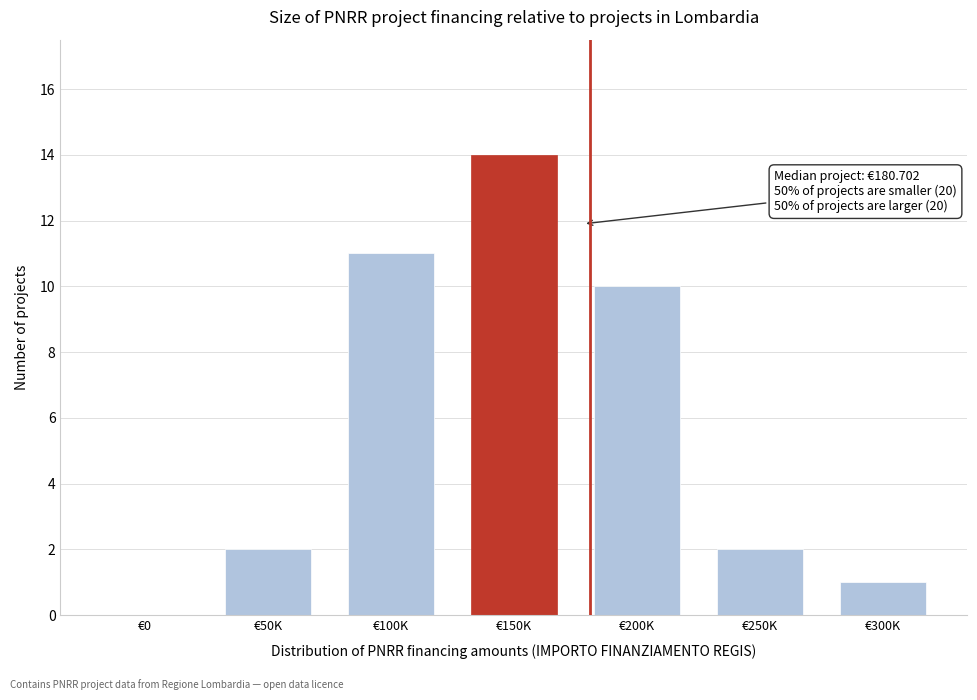

Reading left to right, what are all the values shown in this chart?

€0=0	€50K=2	€100K=11	€150K=14	€200K=10	€250K=2	€300K=1